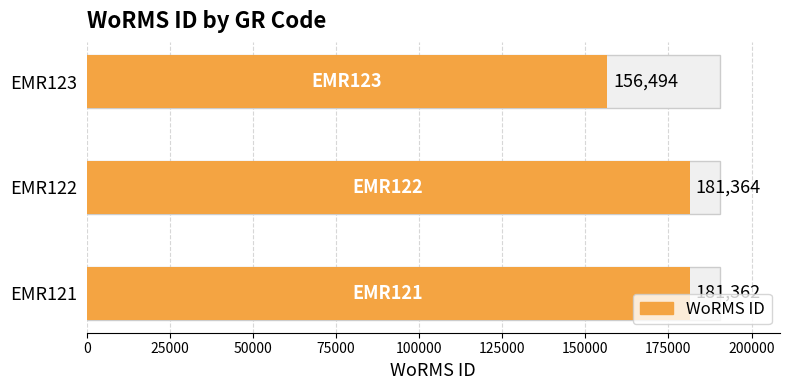

Where does the data first go above 181362?

EMR122